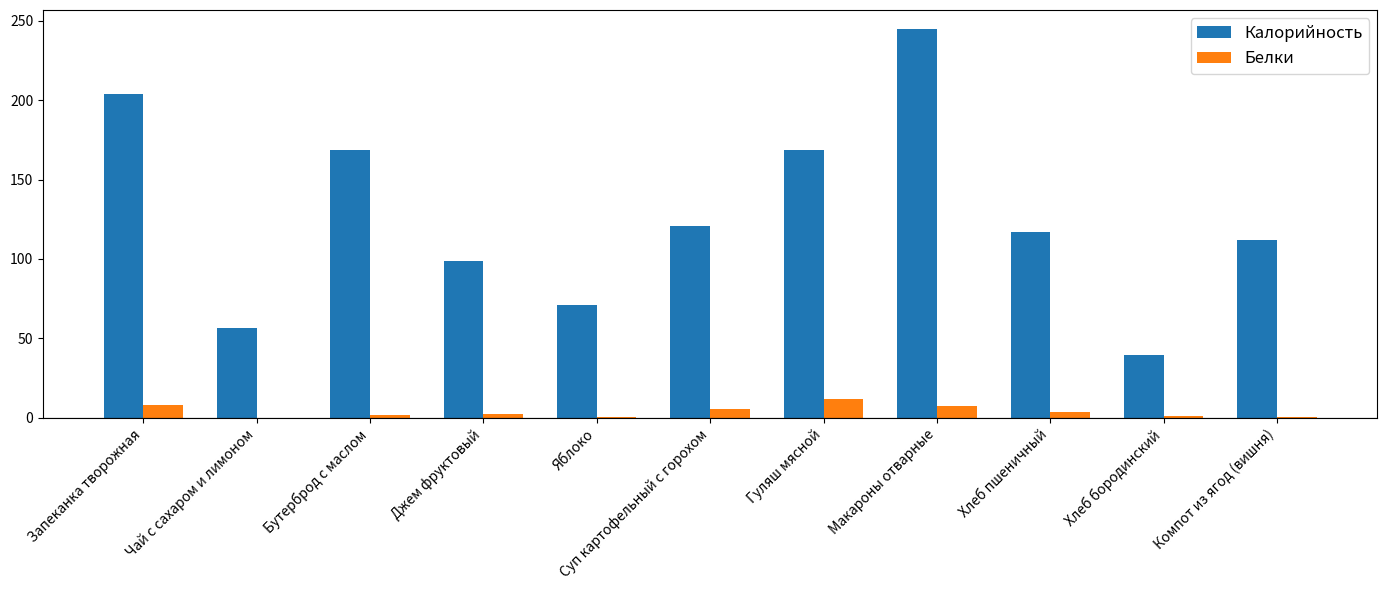

Are the bars horizontal?

No